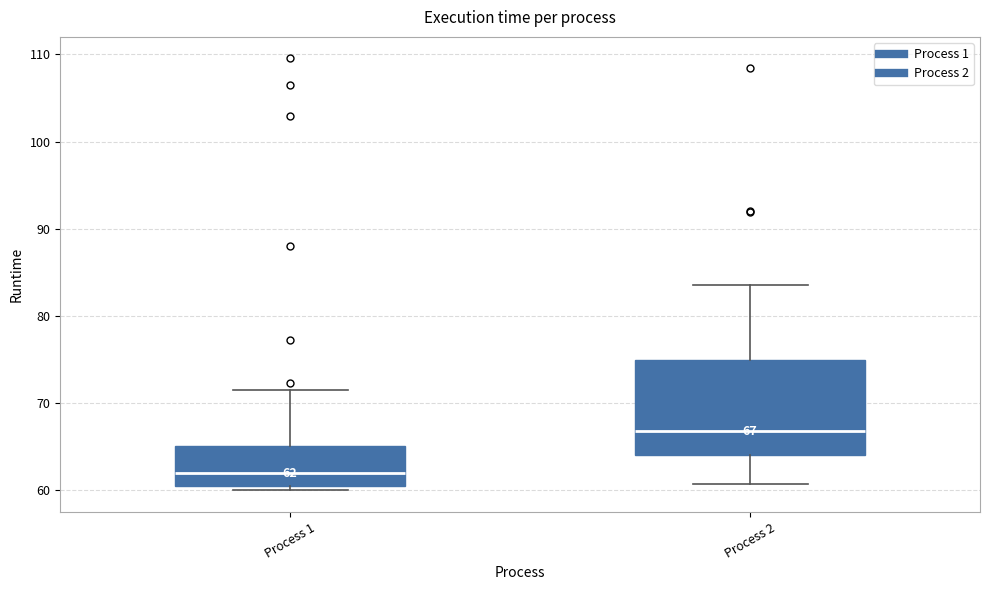

Which box has the lowest median line?

Process 1